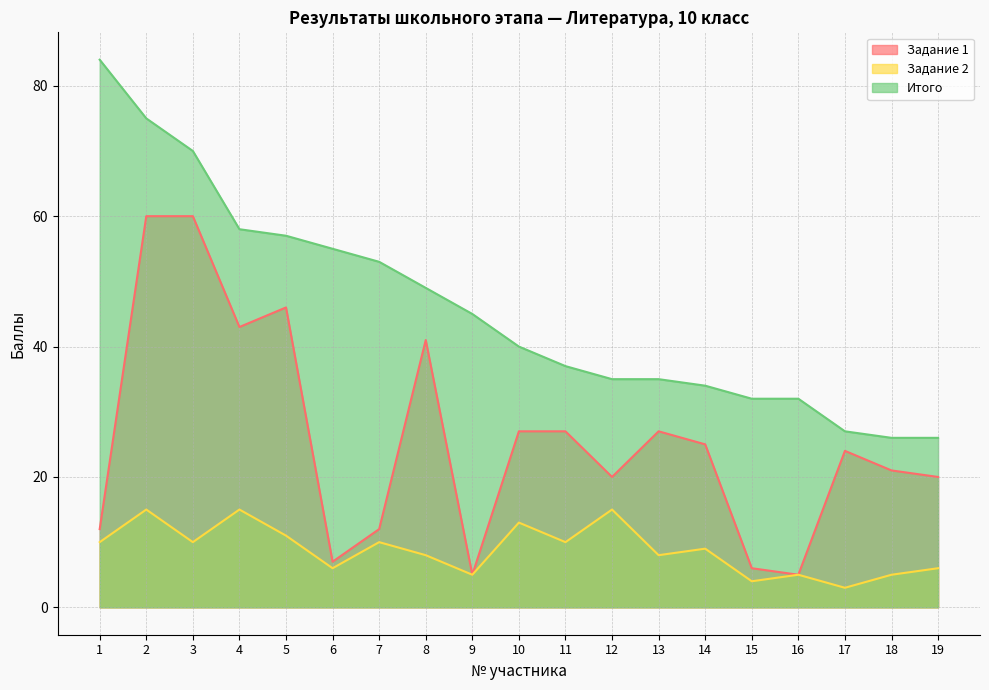

Does the chart have visible grid lines?

Yes